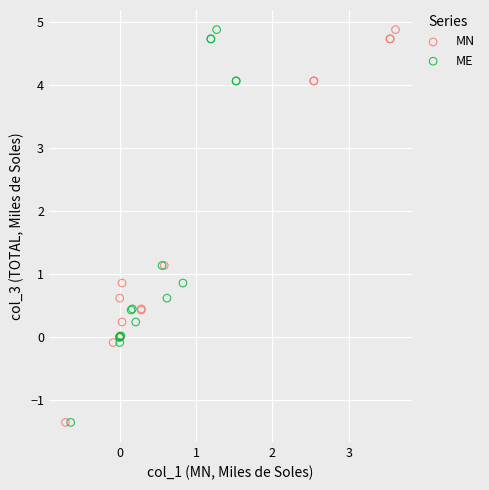

What are all the series names shown in the legend?

MN, ME